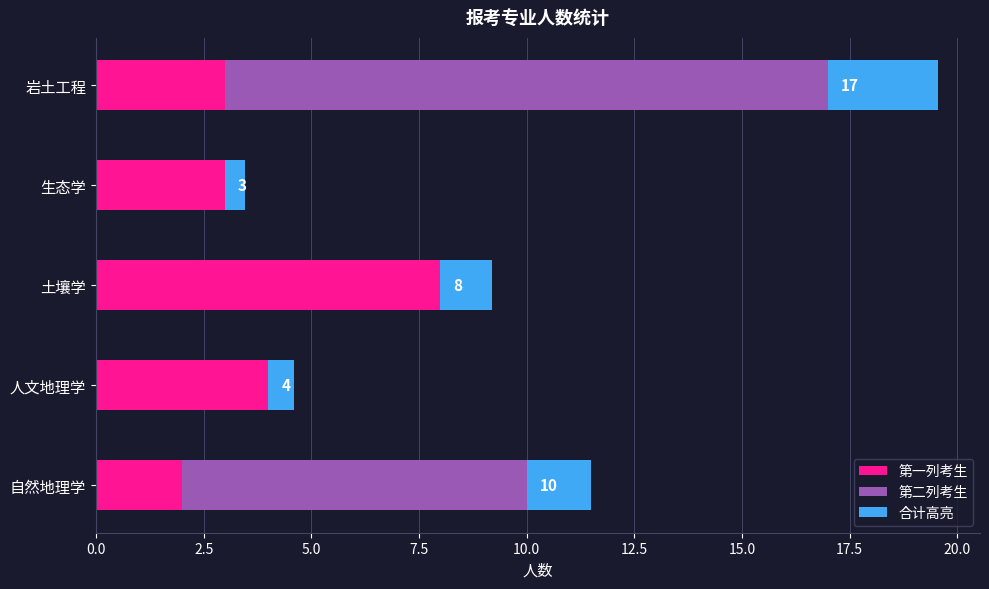

At which category is the sum across all series the highest?

岩土工程